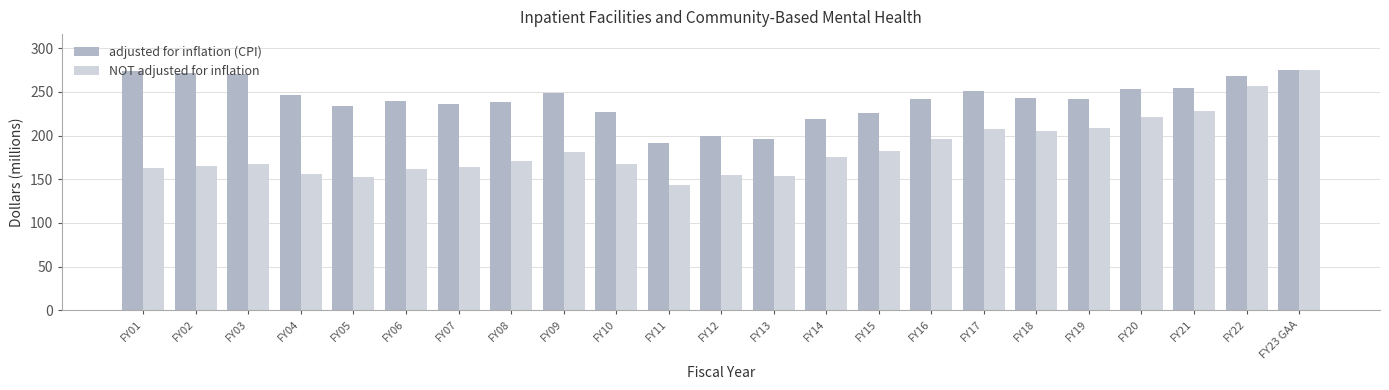

What is the label of the 13th bar from the right?

FY11